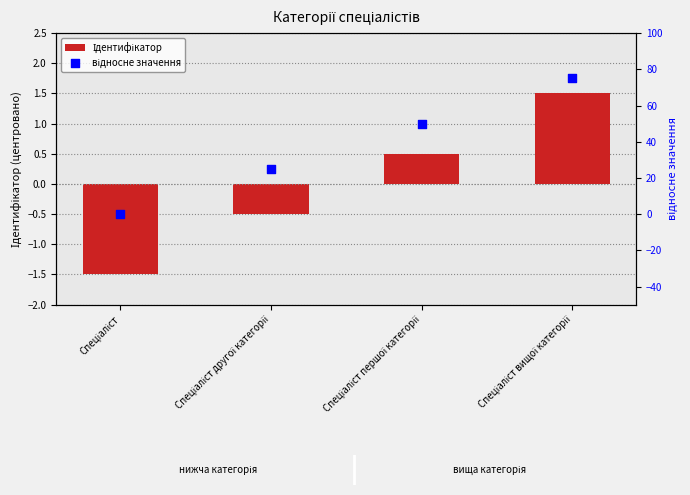

At how many categories does at least one series exceed 4?

3